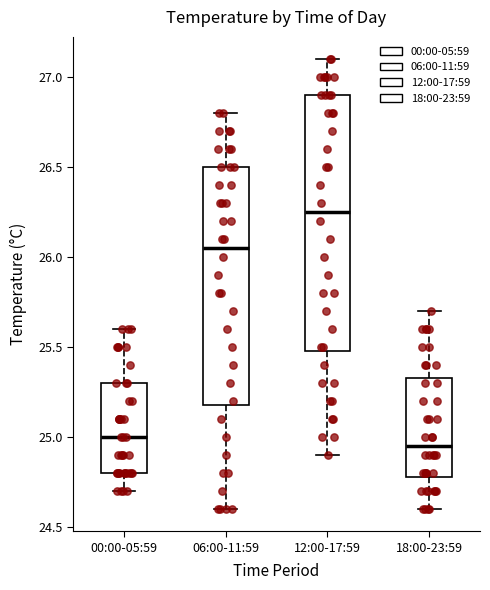

Reading left to right, read every box against the y-axis: the position of its median line, the range the box covers, and the ends of its whiskers. The values are not printed on the chart, so give them approximately, as read against the axis.

00:00-05:59: median 25.00, box 24.80 to 25.30, whiskers 24.70 to 25.60
06:00-11:59: median 26.05, box 25.20 to 26.50, whiskers 24.60 to 26.80
12:00-17:59: median 26.25, box 25.50 to 26.90, whiskers 24.90 to 27.10
18:00-23:59: median 24.95, box 24.80 to 25.35, whiskers 24.60 to 25.70